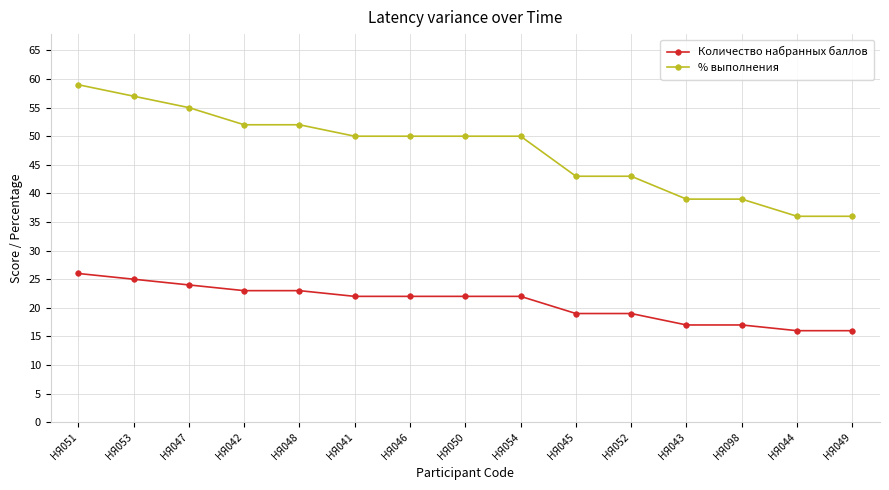

What is the maximum value shown in the chart?

59